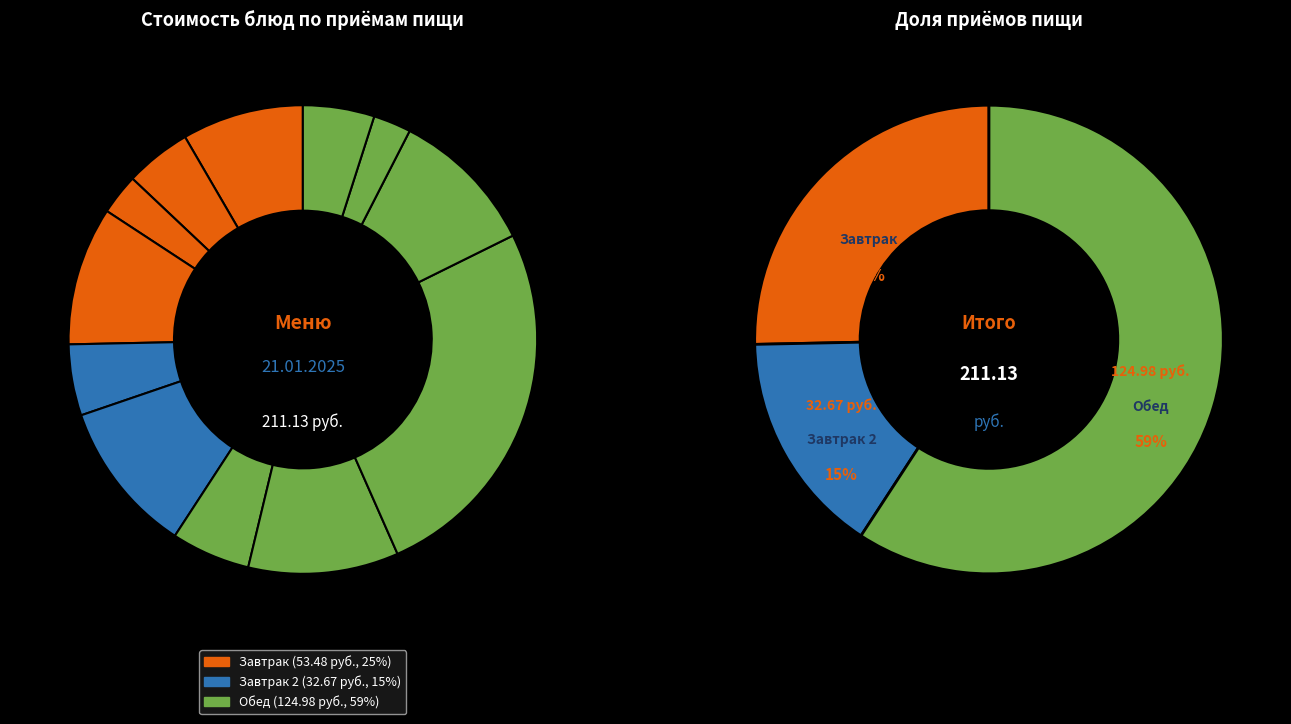

What is the change in value from Курица в соусе to Компот из кураги?

-43.9